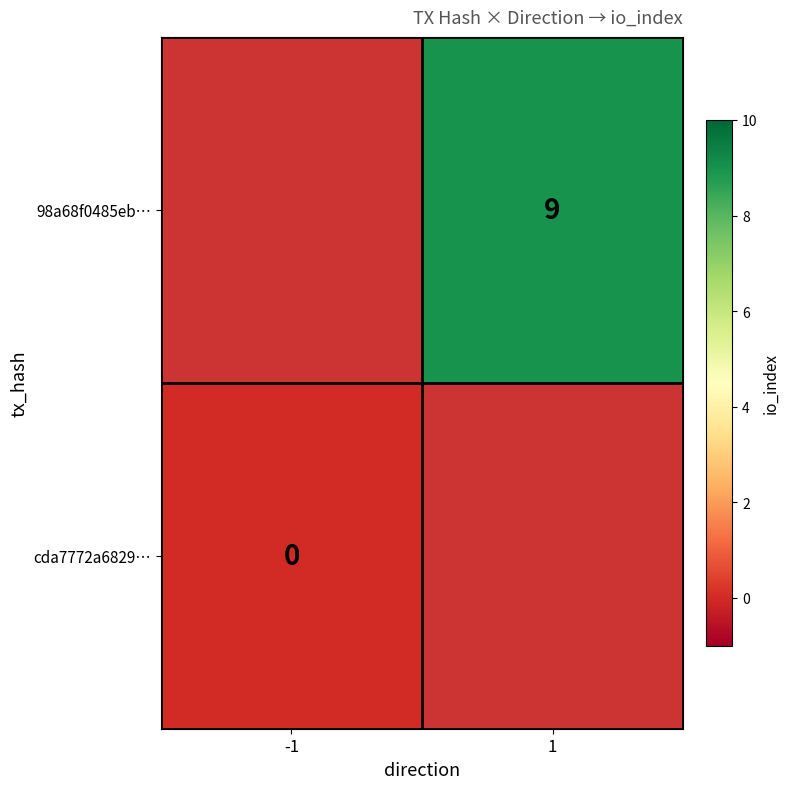

Which label corresponds to the smallest value in the chart?

-1